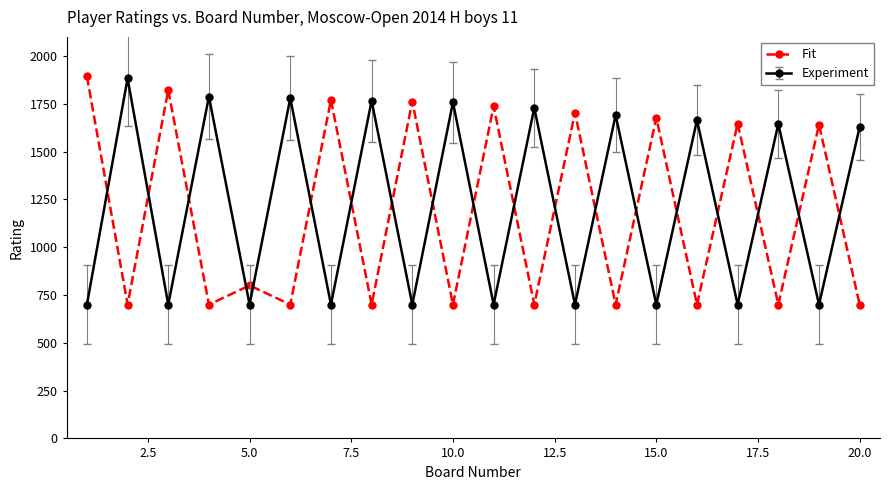

How many intersections are there between Fit and Experiment?

19